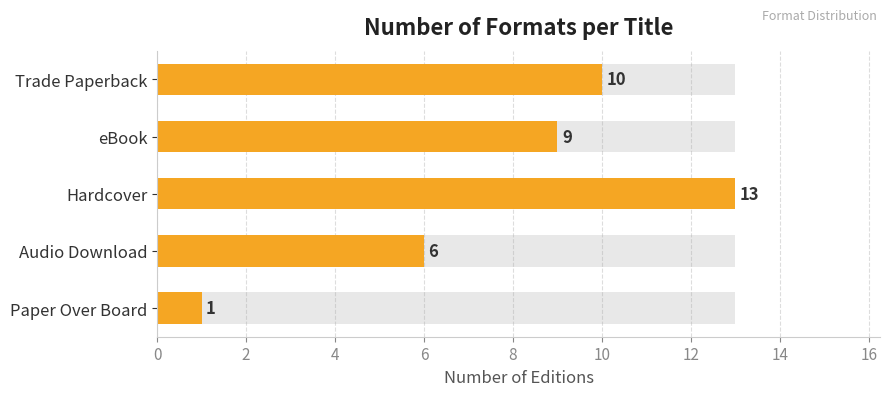

Reading left to right, transcribe all the data shown in this chart.

10	9	13	6	1